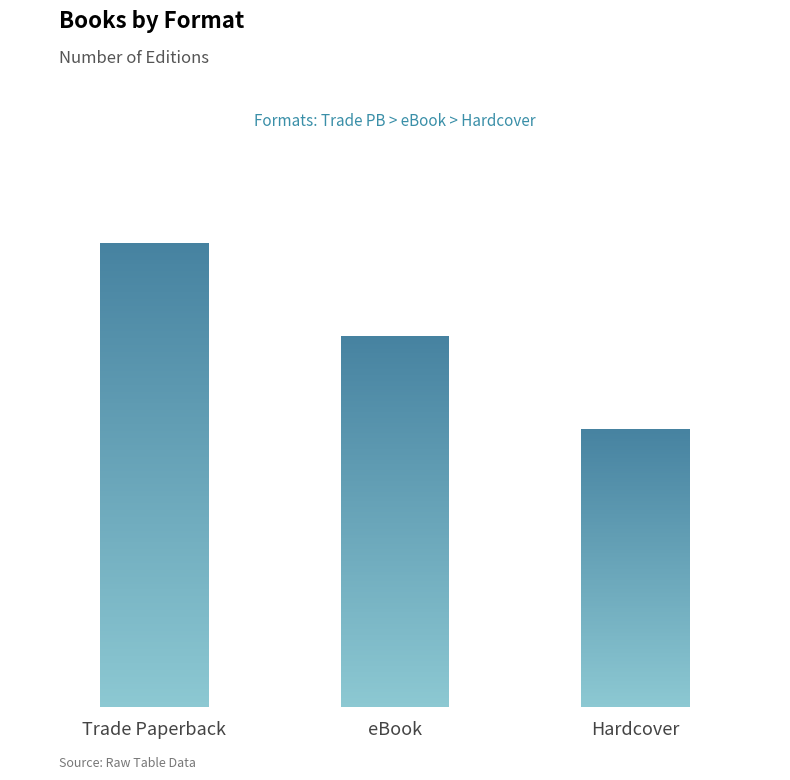

Are the bars horizontal?

No